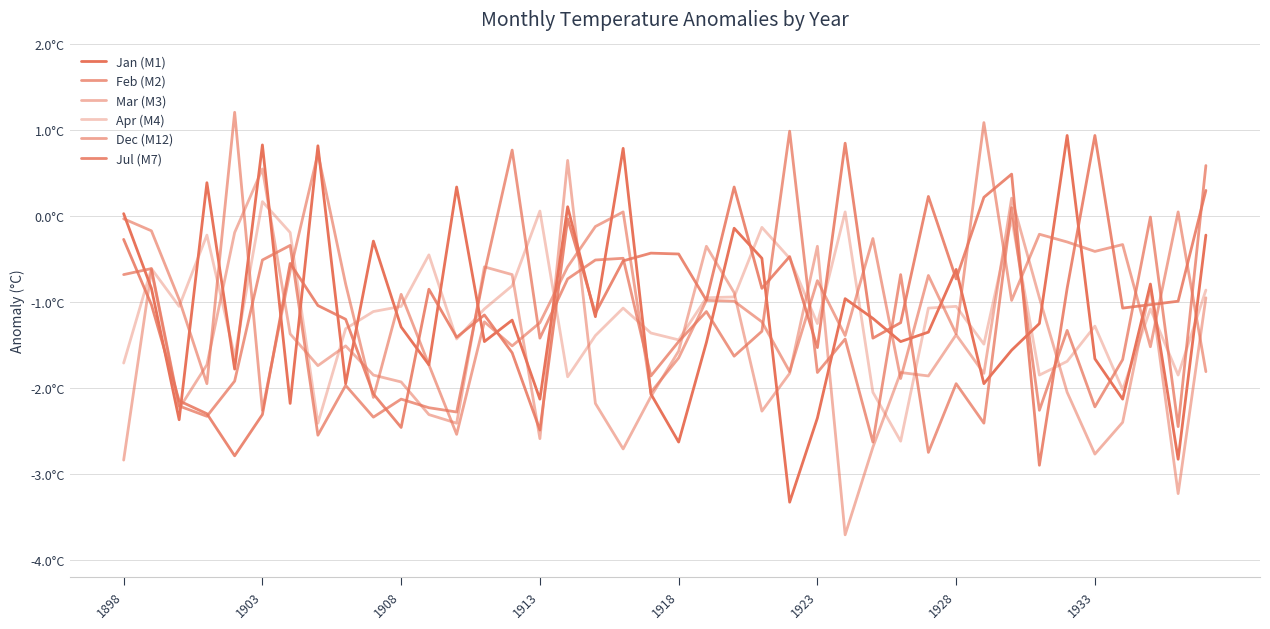

Does the chart have visible grid lines?

Yes